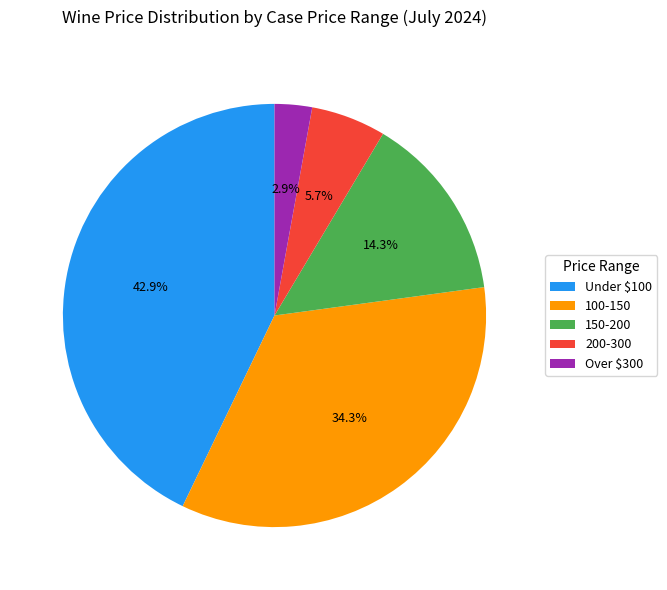

Approximately how many times larger is the value at 200-300 compared to 150-200?

0.4